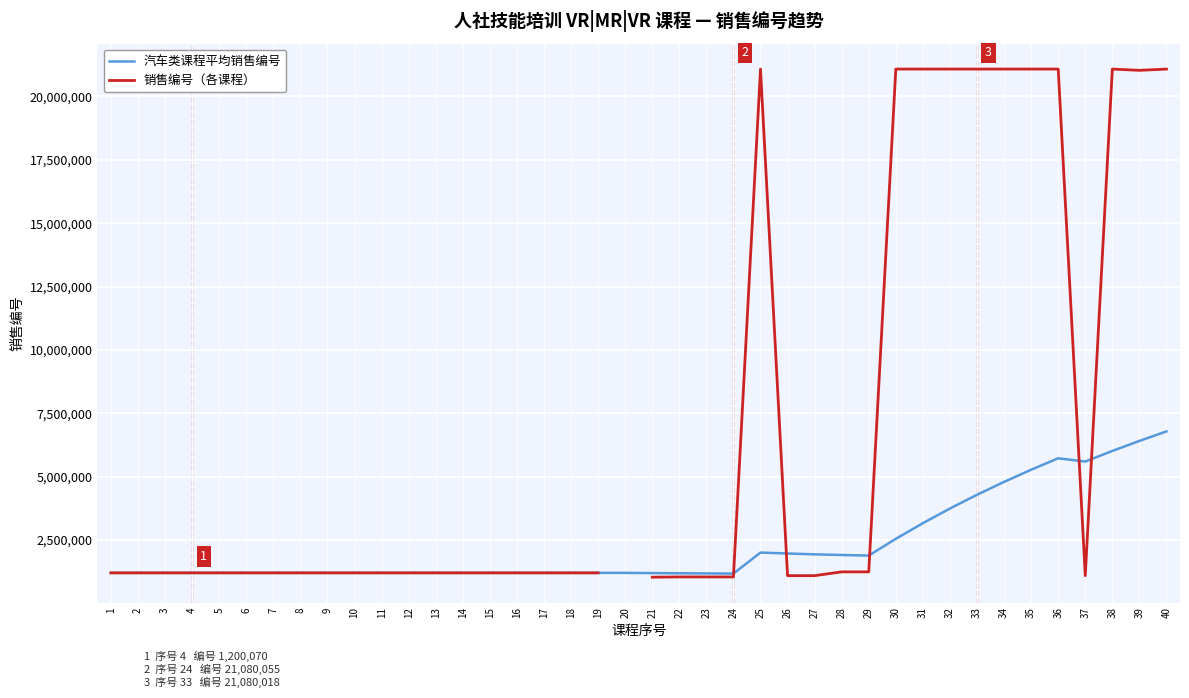

The 销售编号（各课程） series shows 1200029.0 at 15. True or false?

True